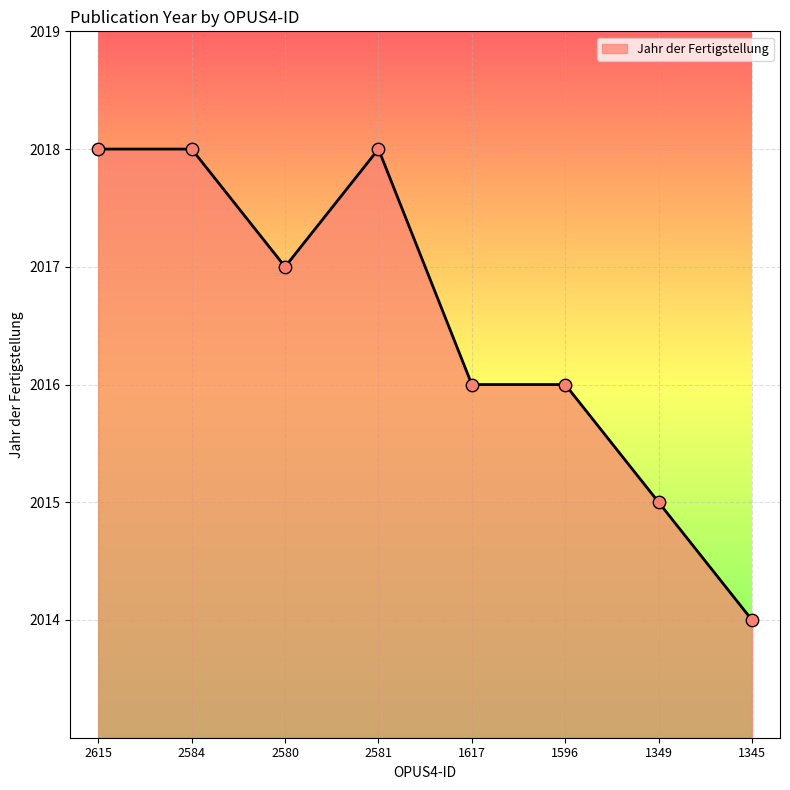

Which has a higher value, 2581 or 1349?

2581